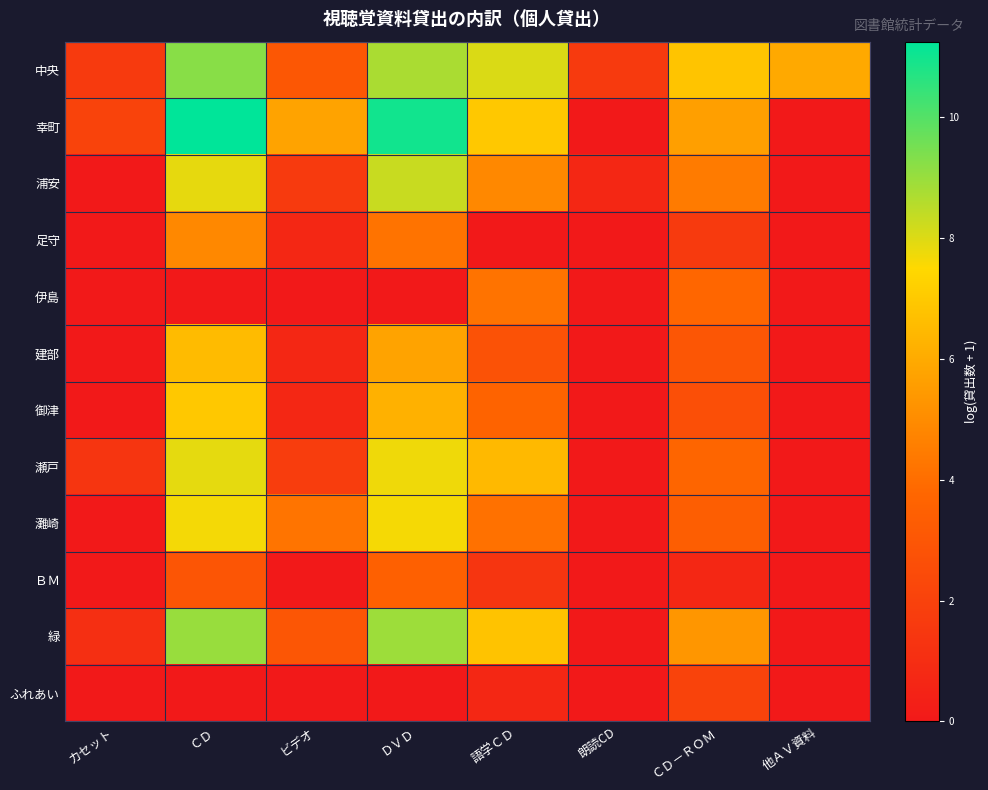

Which series has the largest range (max minus min)?

幸町